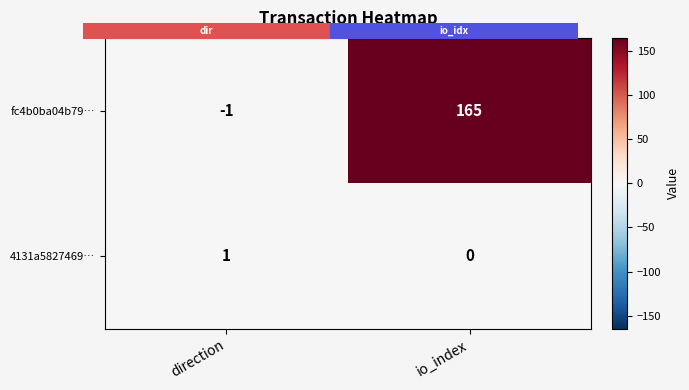

At how many categories does at least one series exceed 114?

1